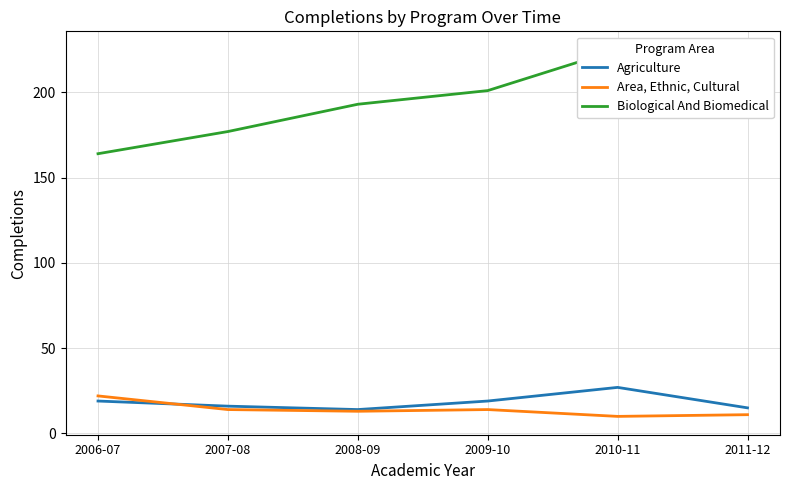

Is this an area chart (filled region under the line)?

No